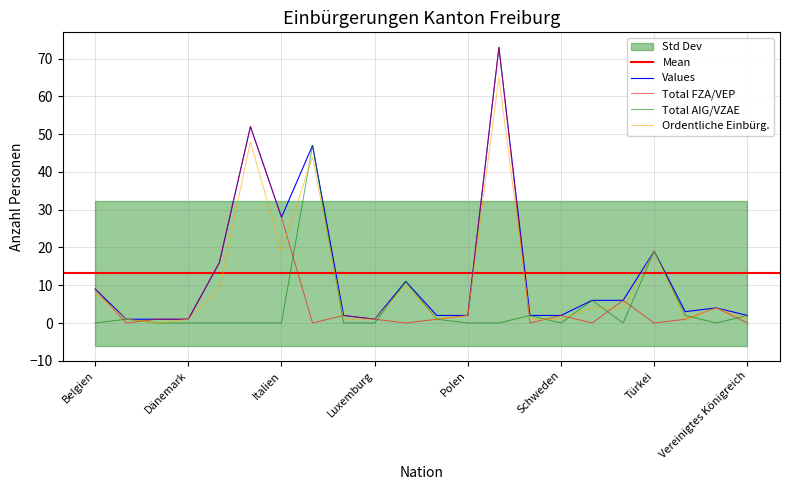

Where do Total FZA/VEP and Ordentliche Einbürg. first cross each other?

Belgien and Bosnien u. Herzegowina